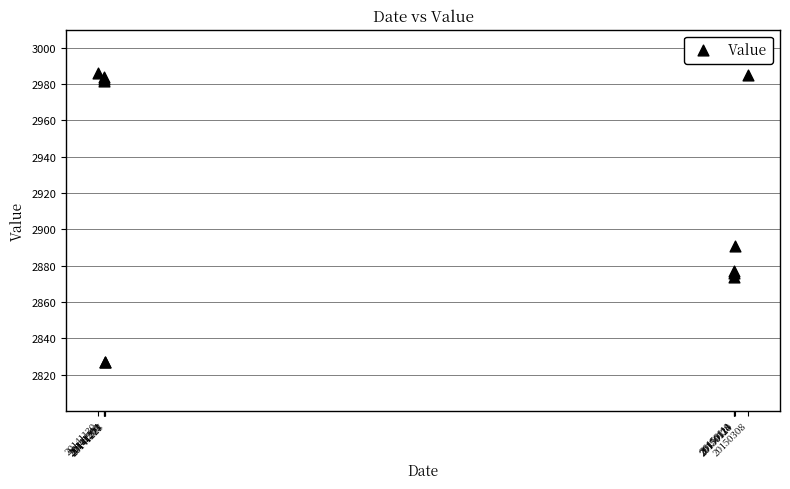

What Y value in the scatter plot is closest to 2906?

2891